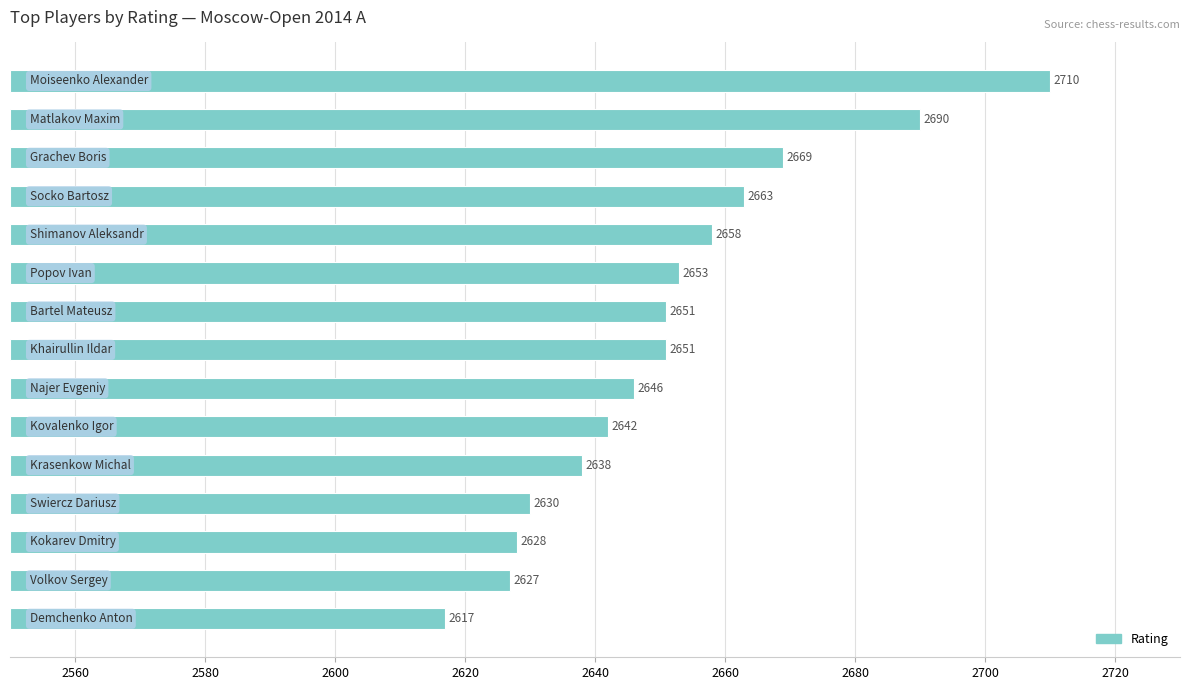

Does the chart contain any negative values?

No